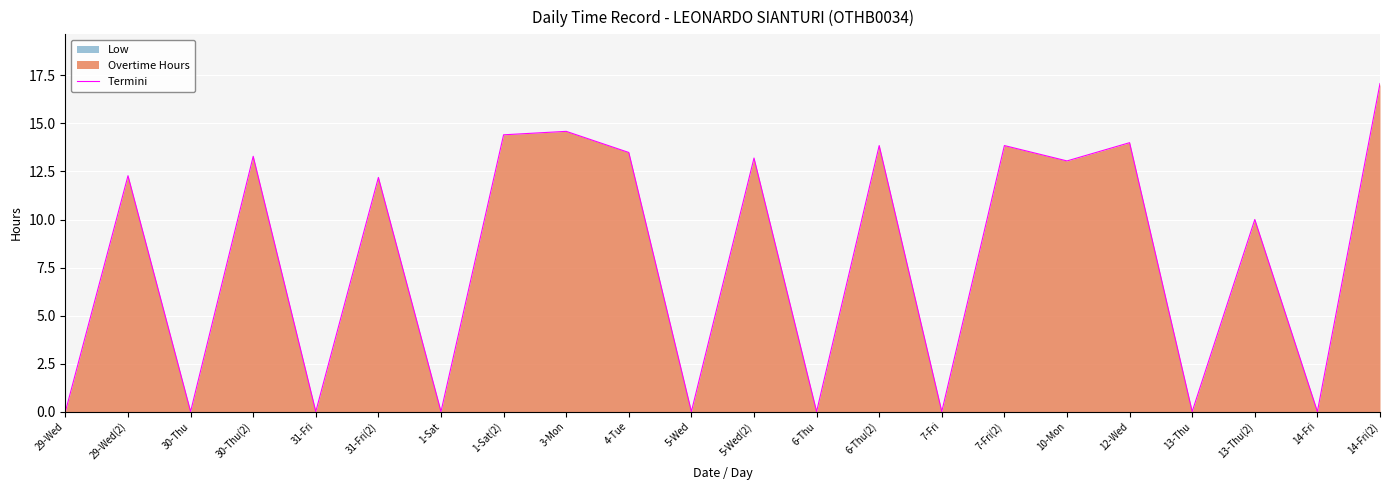

Reading left to right, what are all the values shown in this chart?

29-Wed=0.0	29-Wed(2)=12.3	30-Thu=0.0	30-Thu(2)=13.3	31-Fri=0.0	31-Fri(2)=12.2	1-Sat=0.0	1-Sat(2)=14.4	3-Mon=14.6	4-Tue=13.5	5-Wed=0.0	5-Wed(2)=13.2	6-Thu=0.0	6-Thu(2)=13.8	7-Fri=0.0	7-Fri(2)=13.8	10-Mon=13.1	12-Wed=14.0	13-Thu=0.0	13-Thu(2)=10.0	14-Fri=0.0	14-Fri(2)=17.1